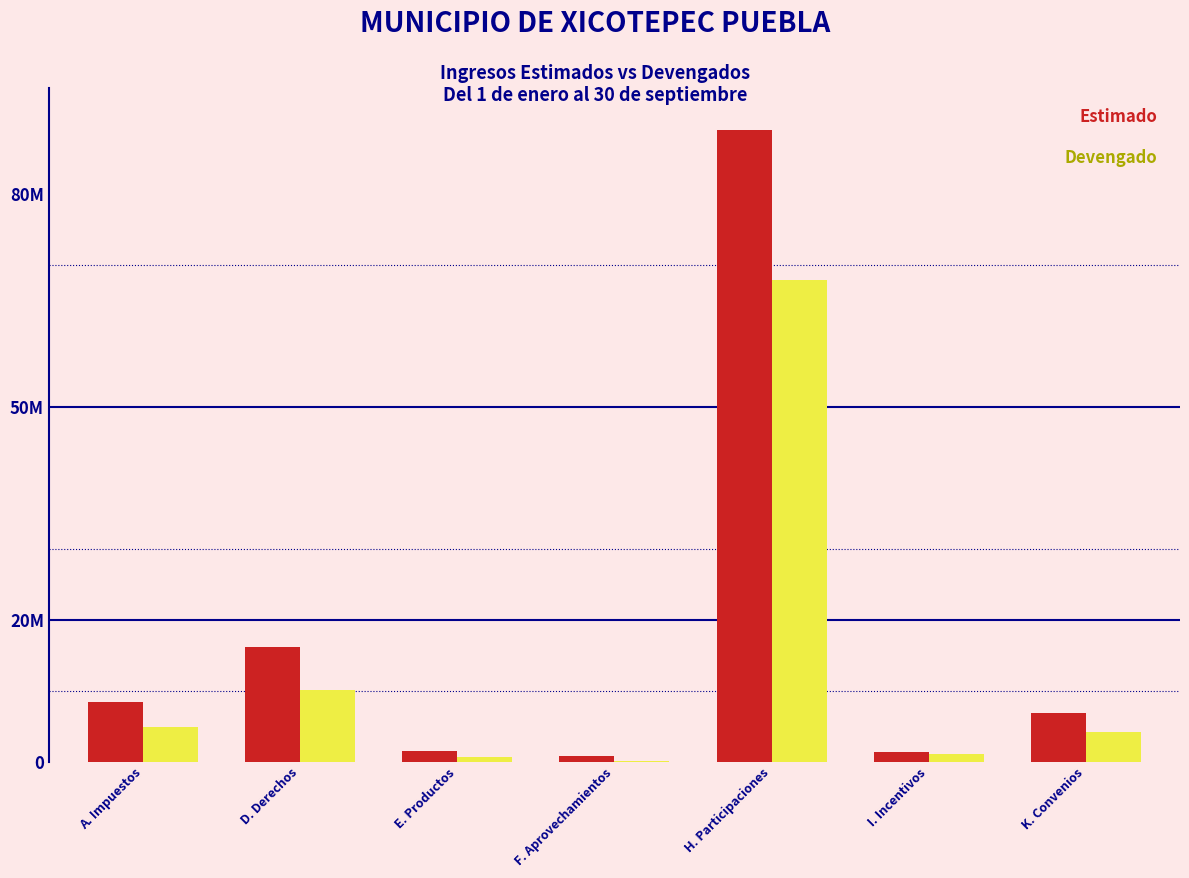

Does the chart contain stacked bars?

No